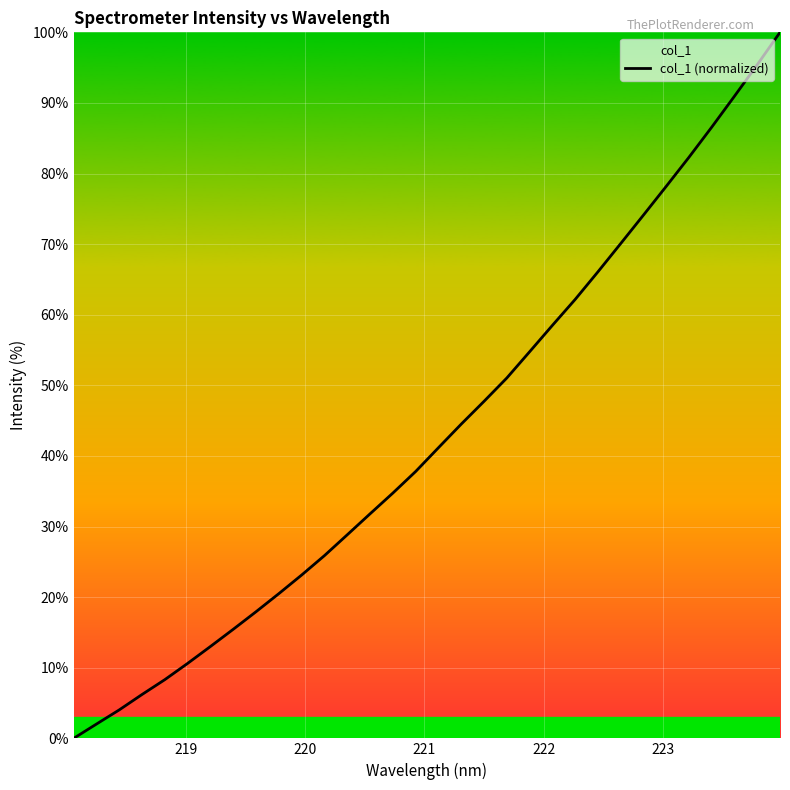

What is the difference between the maximum and minimum values?

100.0